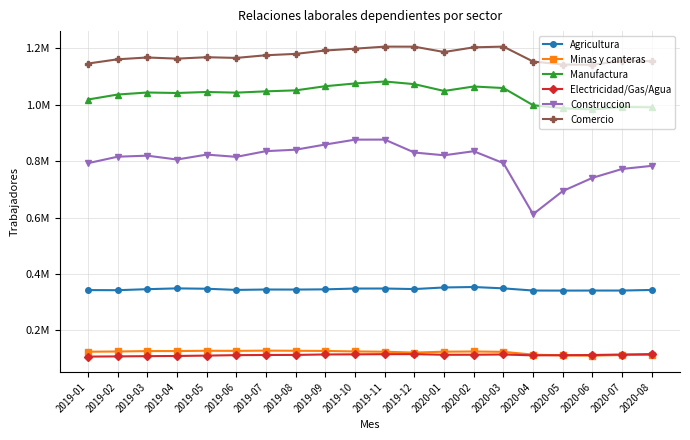

Which category has the lowest value in the Construccion series?

2020-04